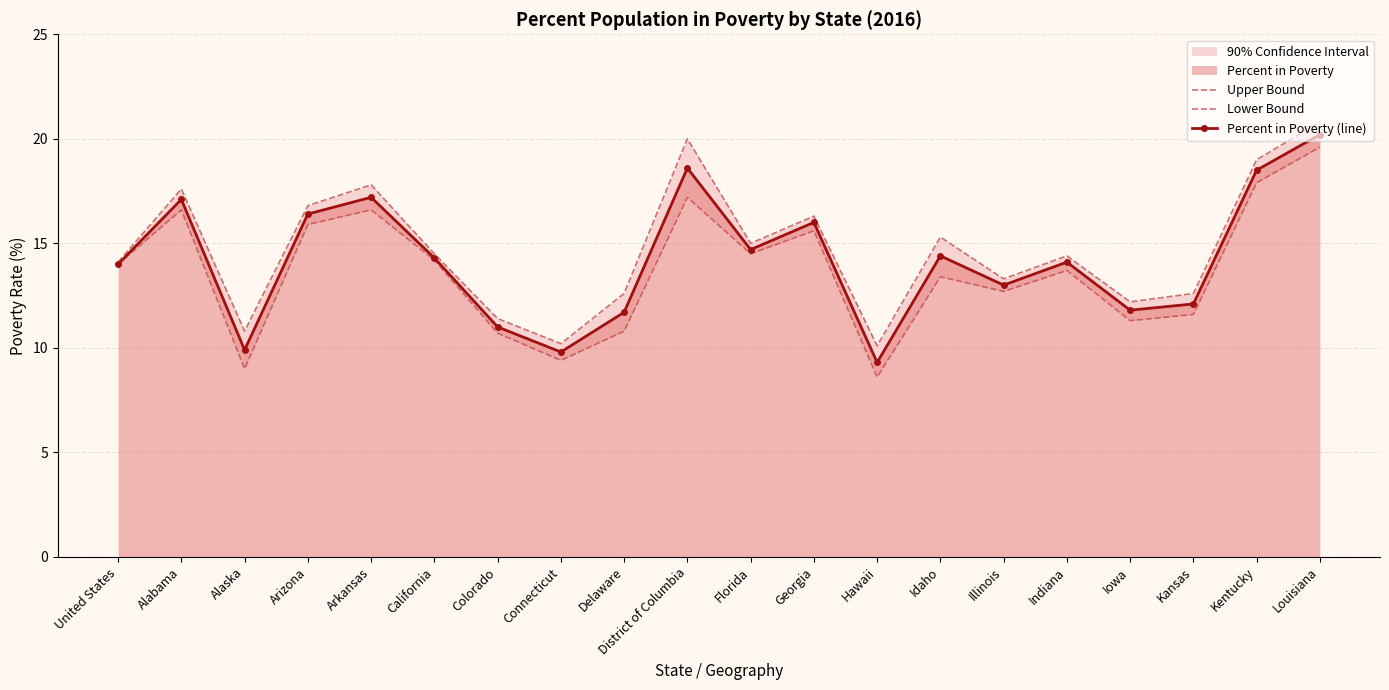

At which category is the sum across all series the highest?

Louisiana